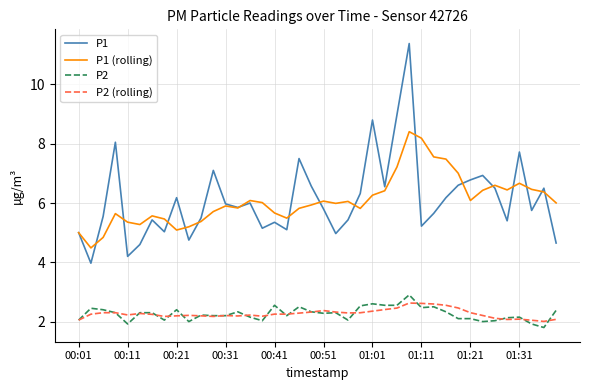

Which series has the largest range (max minus min)?

P1